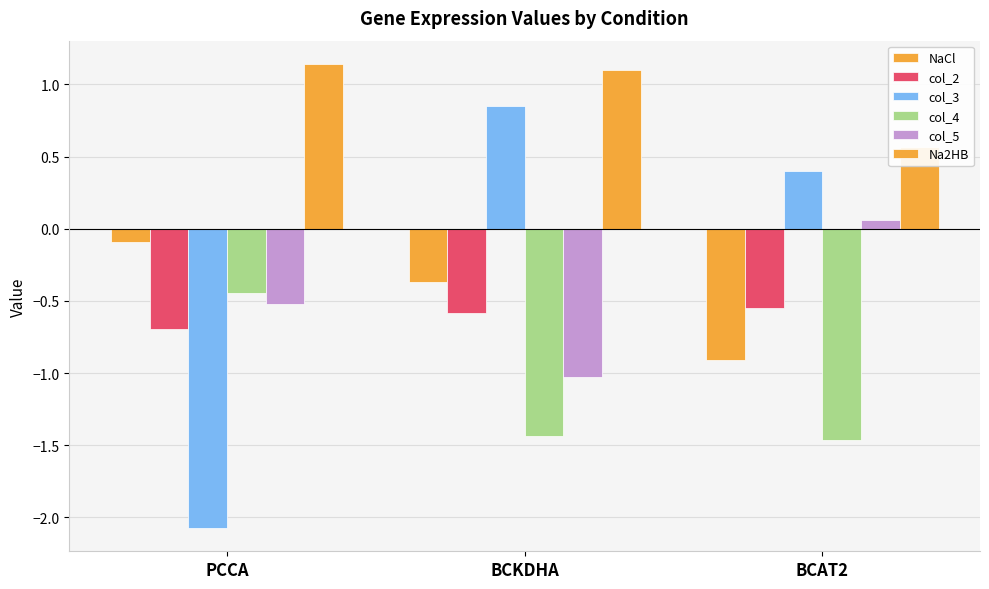

Between BCKDHA and PCCA, which is larger?

PCCA